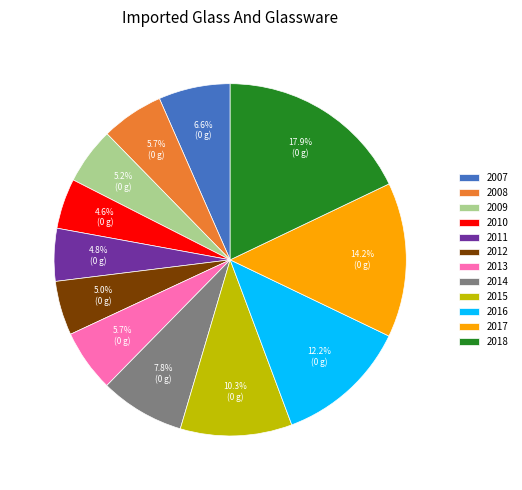

Which category has the biggest portion of the pie?

2018